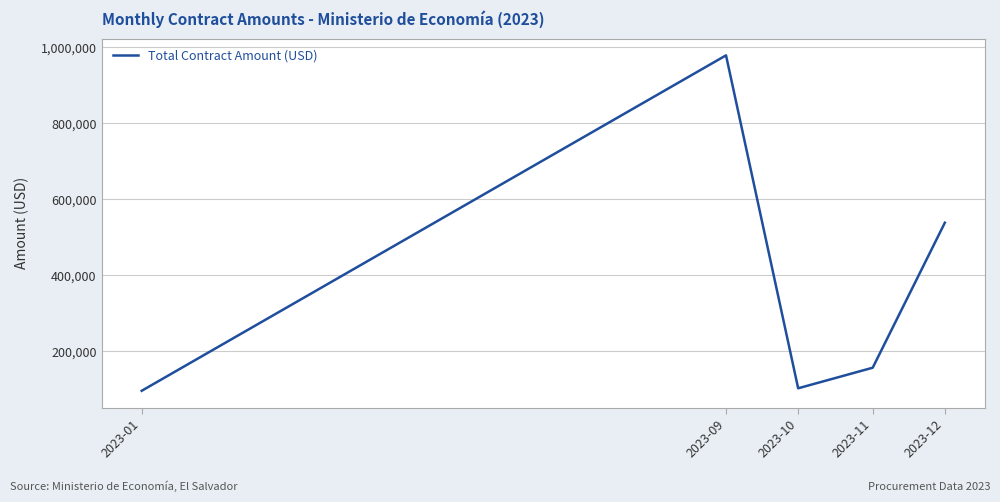

Between 2023-12 and 2023-10, which is larger?

2023-12